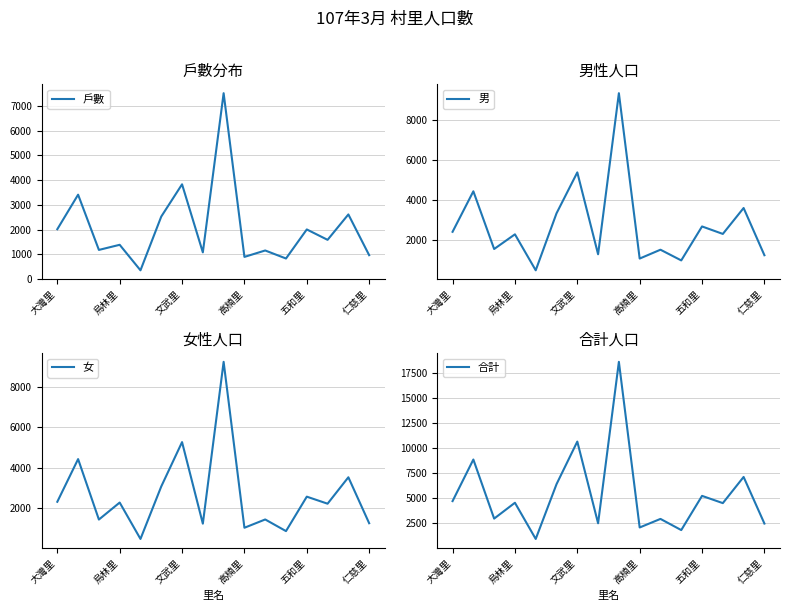

What is the sum of all 戶數 values?

33319